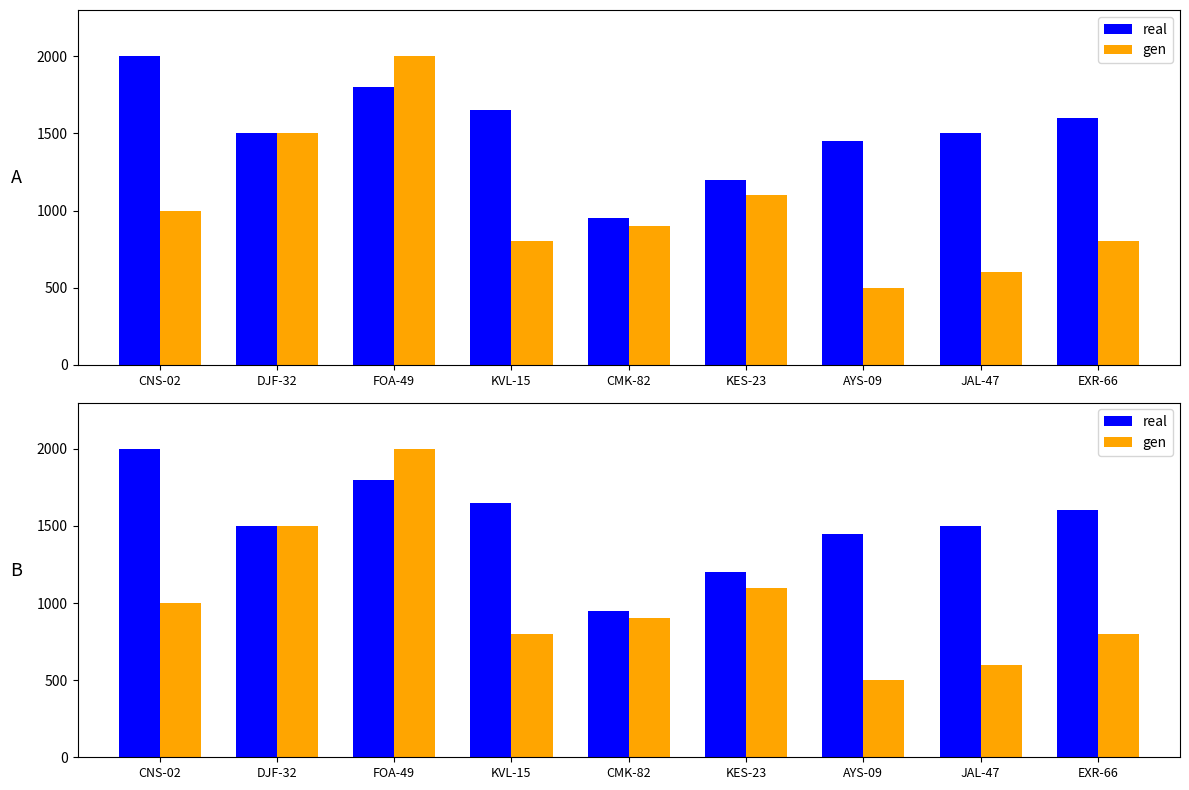

Rank the categories by real value from lowest to highest.

CMK-82, KES-23, AYS-09, DJF-32, JAL-47, EXR-66, KVL-15, FOA-49, CNS-02